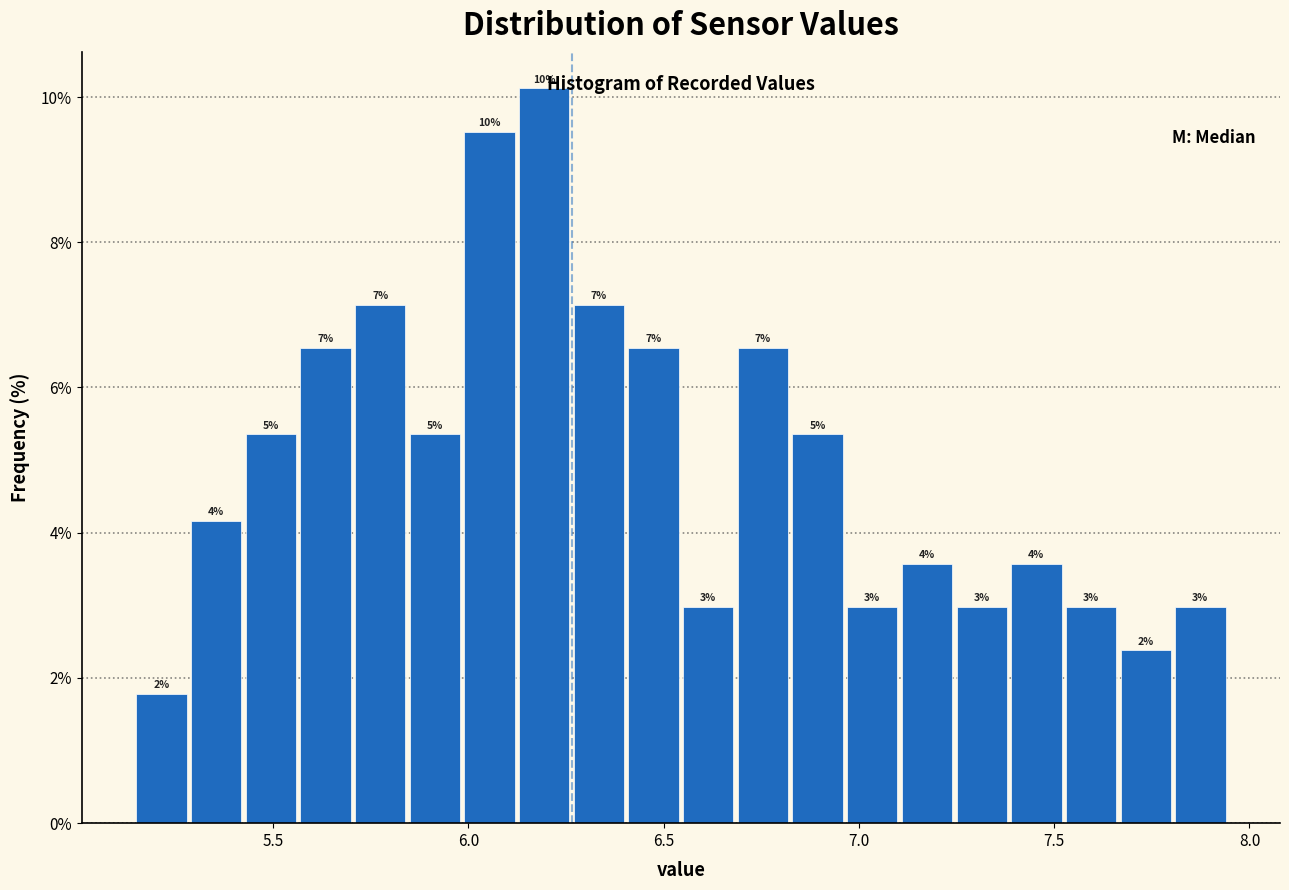

Read against the x-axis, roughly where is the centre of the tallest bar?

6.20